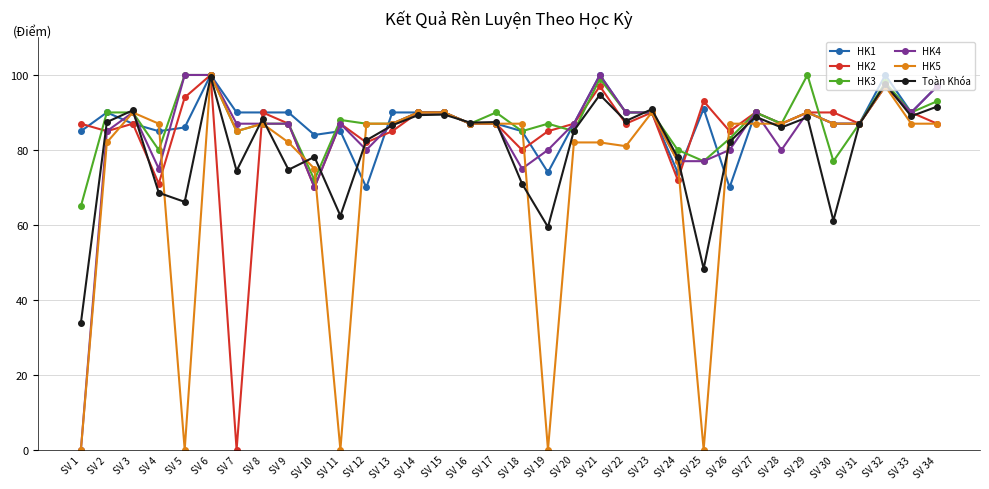

What is the minimum value for HK1?

70.0